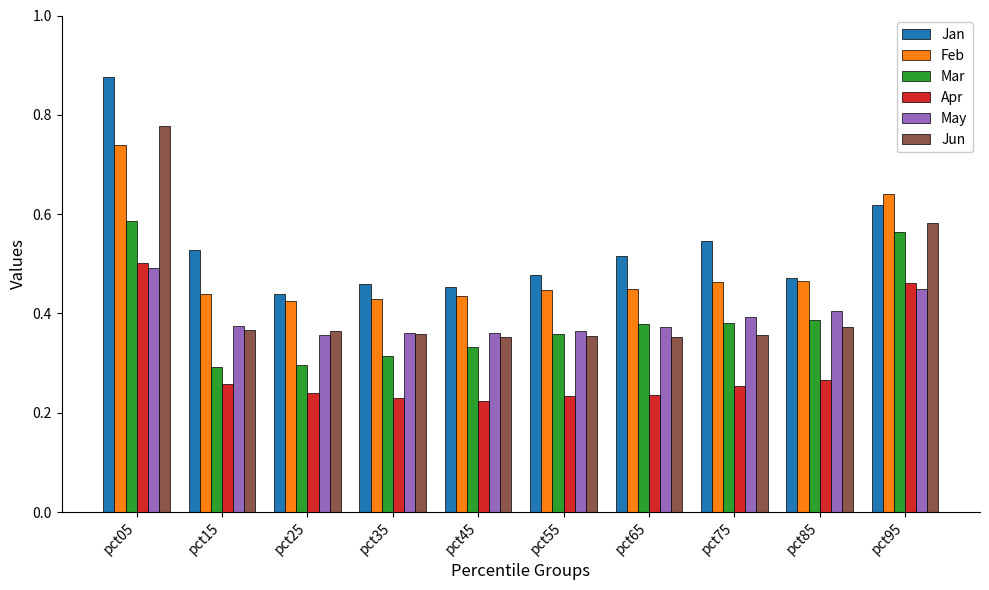

Which category has the highest value across all series?

pct05